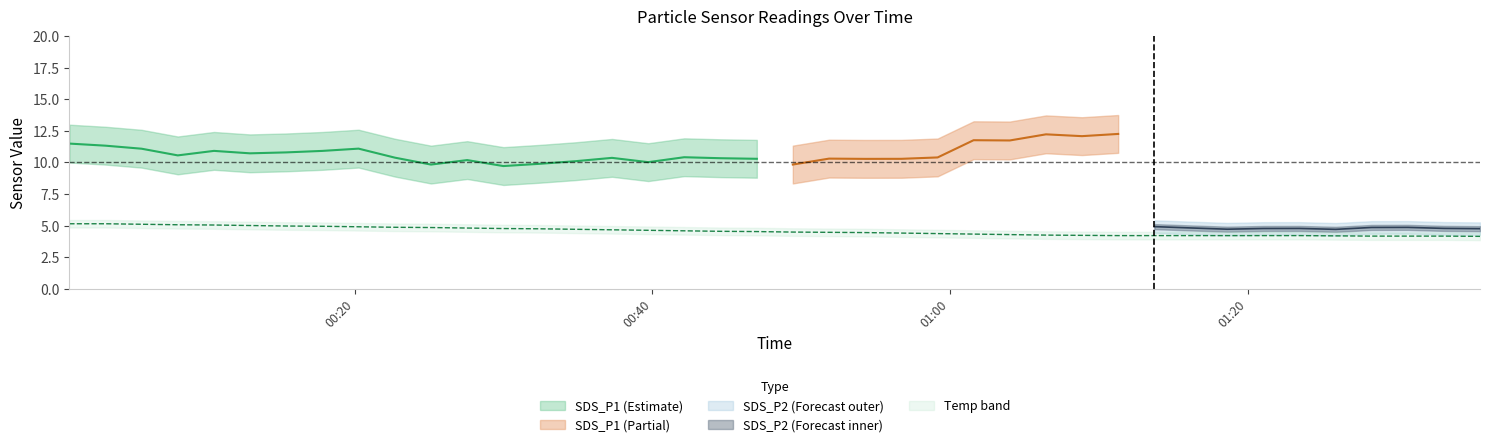

True or false: Temp and SDS_P1 cross at least once.

False